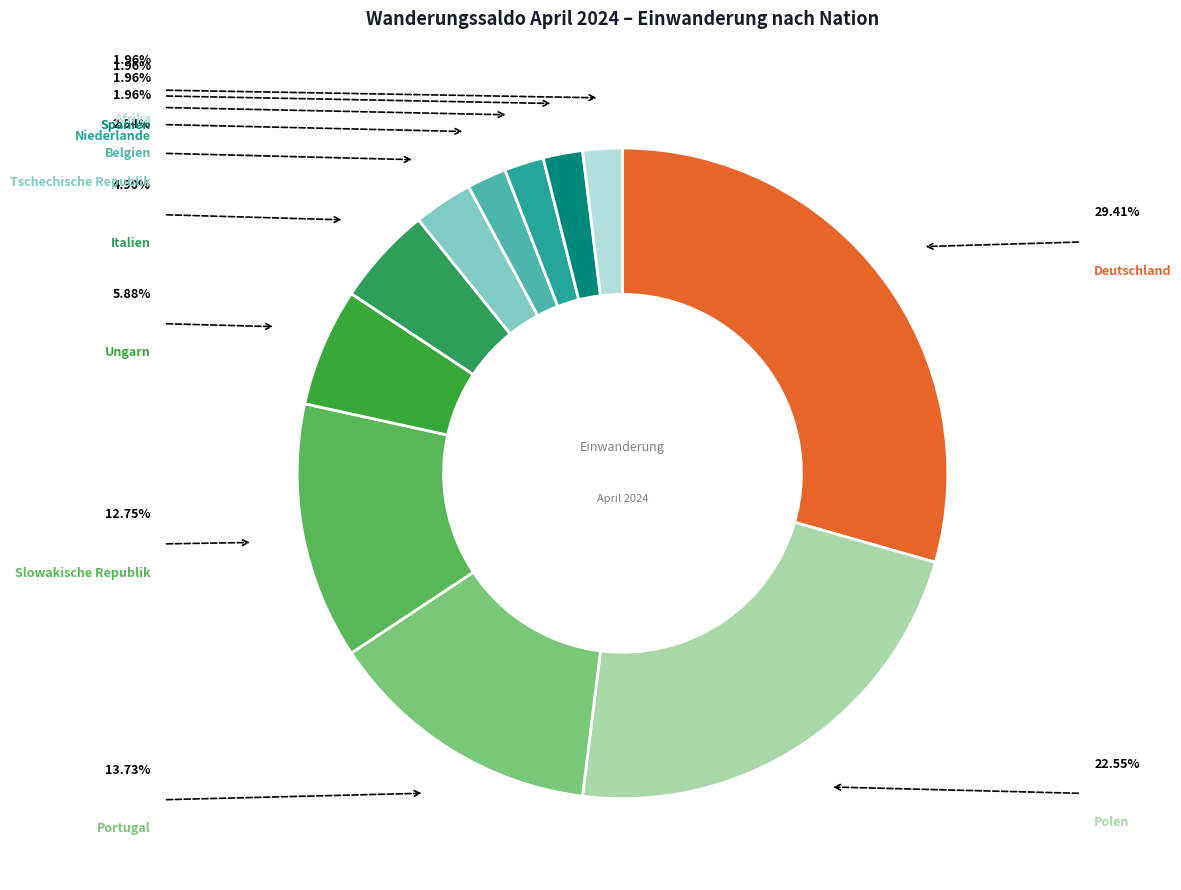

Which category has the smallest portion of the pie?

Belgien